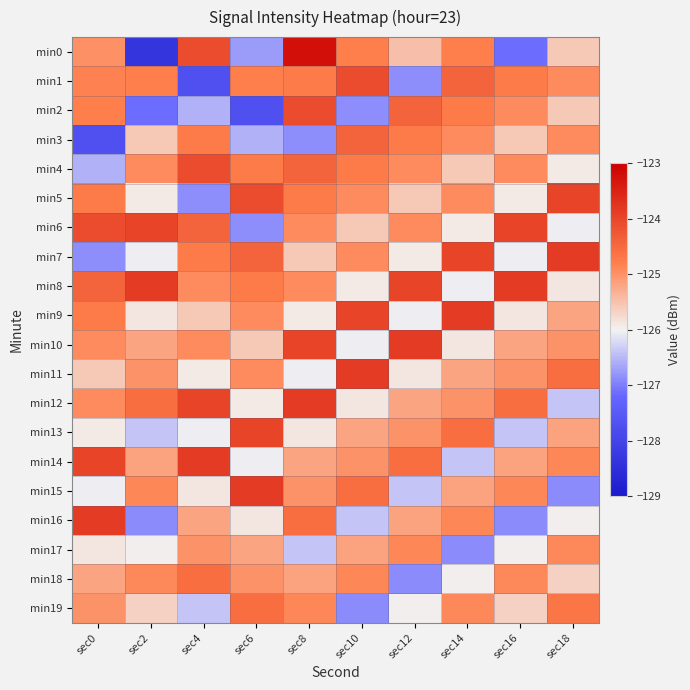

What is the difference between the highest and lowest values at sec8?

3.6